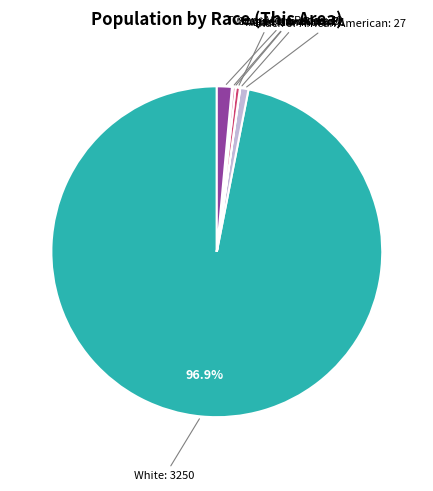

Rank the categories by value from highest to lowest.

White alone, Two or More Races, Black or African American alone, Asian alone, Native Hawaiian and Other Pacific, Some Other Race alone, American Indian and Alaska Native